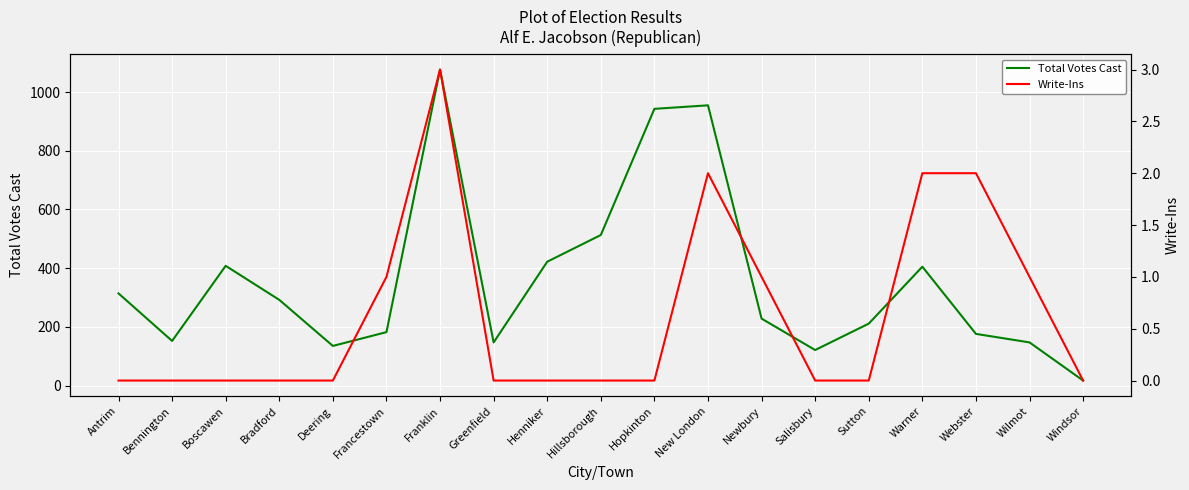

What is the label of the 7th point from the left?

Franklin